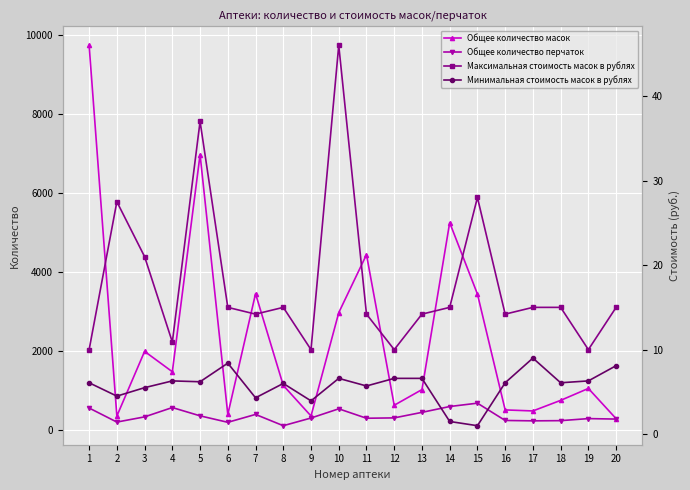

What is the minimum value for Общее количество масок?

288